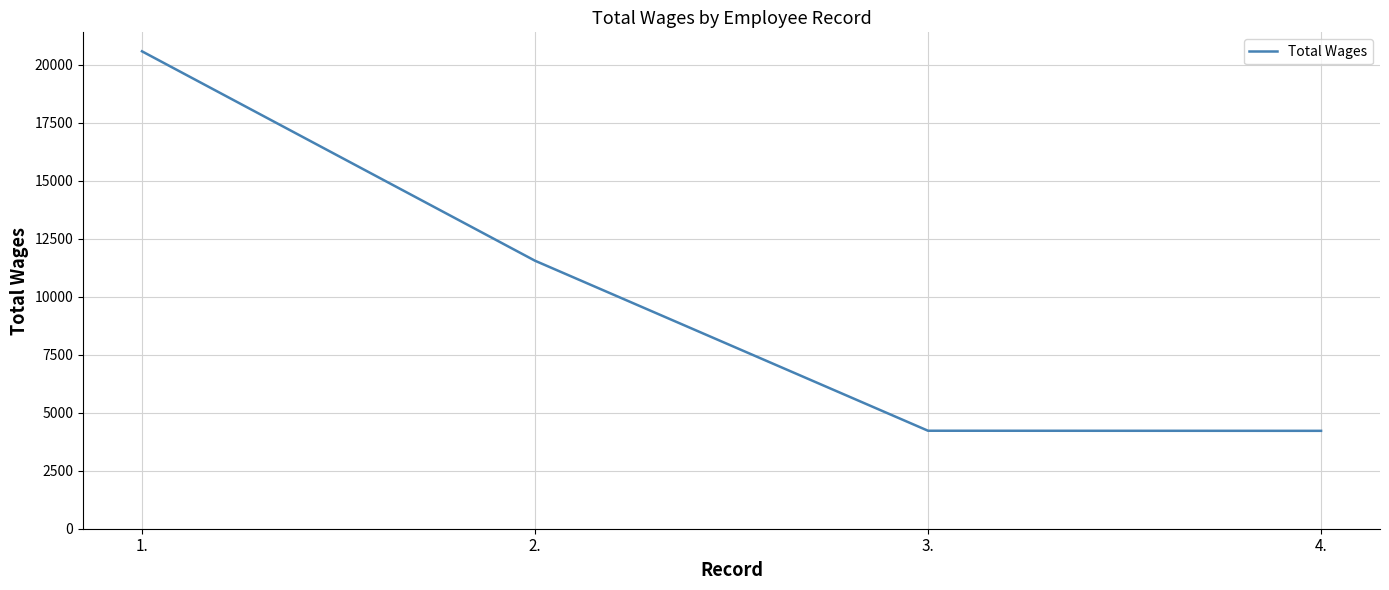

Which label corresponds to the largest value in the chart?

1.